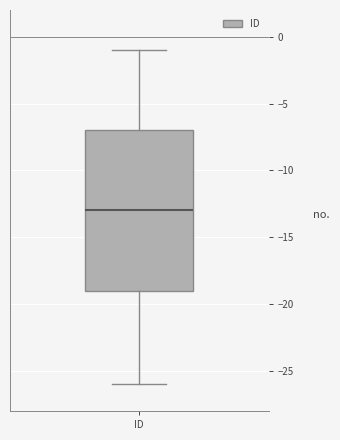

Transcribe this box plot: give where the median line is, the range the box spans, and where the two whiskers end, as read against the y-axis. The values are not printed on the chart, so give them approximately, as read against the axis.

median -13, box -19 to -7, whiskers -26 to -1